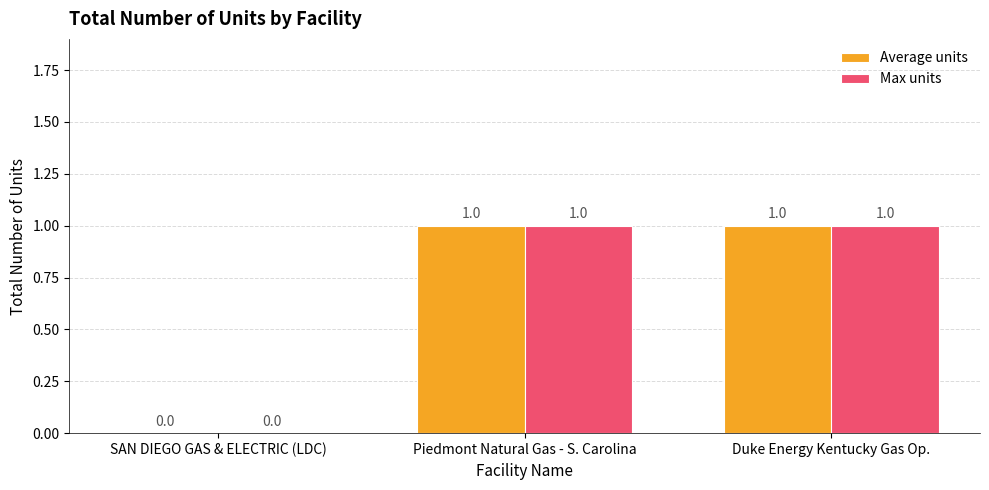

How many positive values does the Max units series have?

2